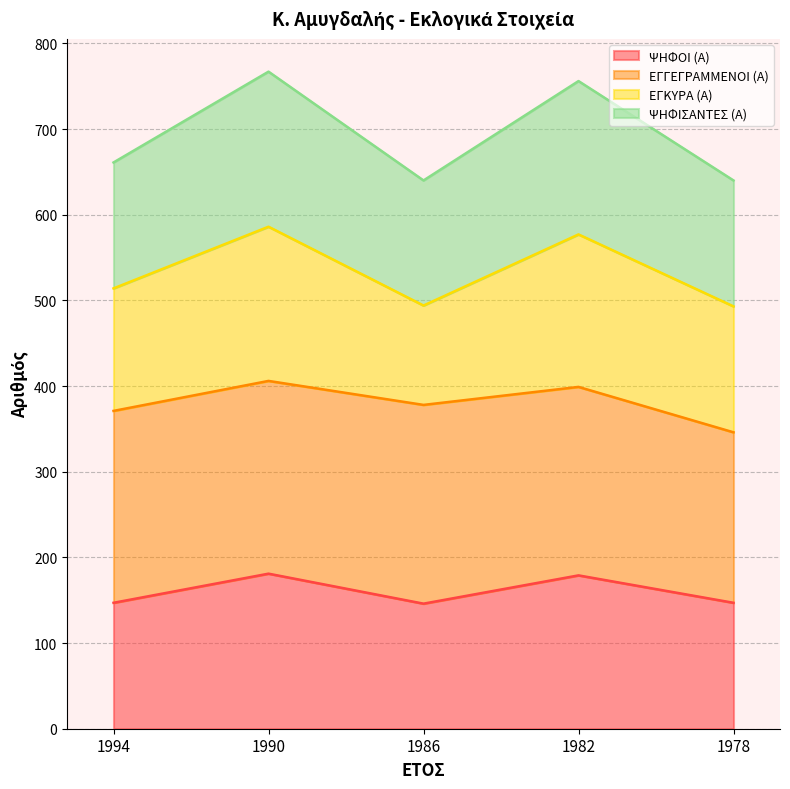

True or false: ΨΗΦΟΙ (Α) has a value of 54 at 1982.

False